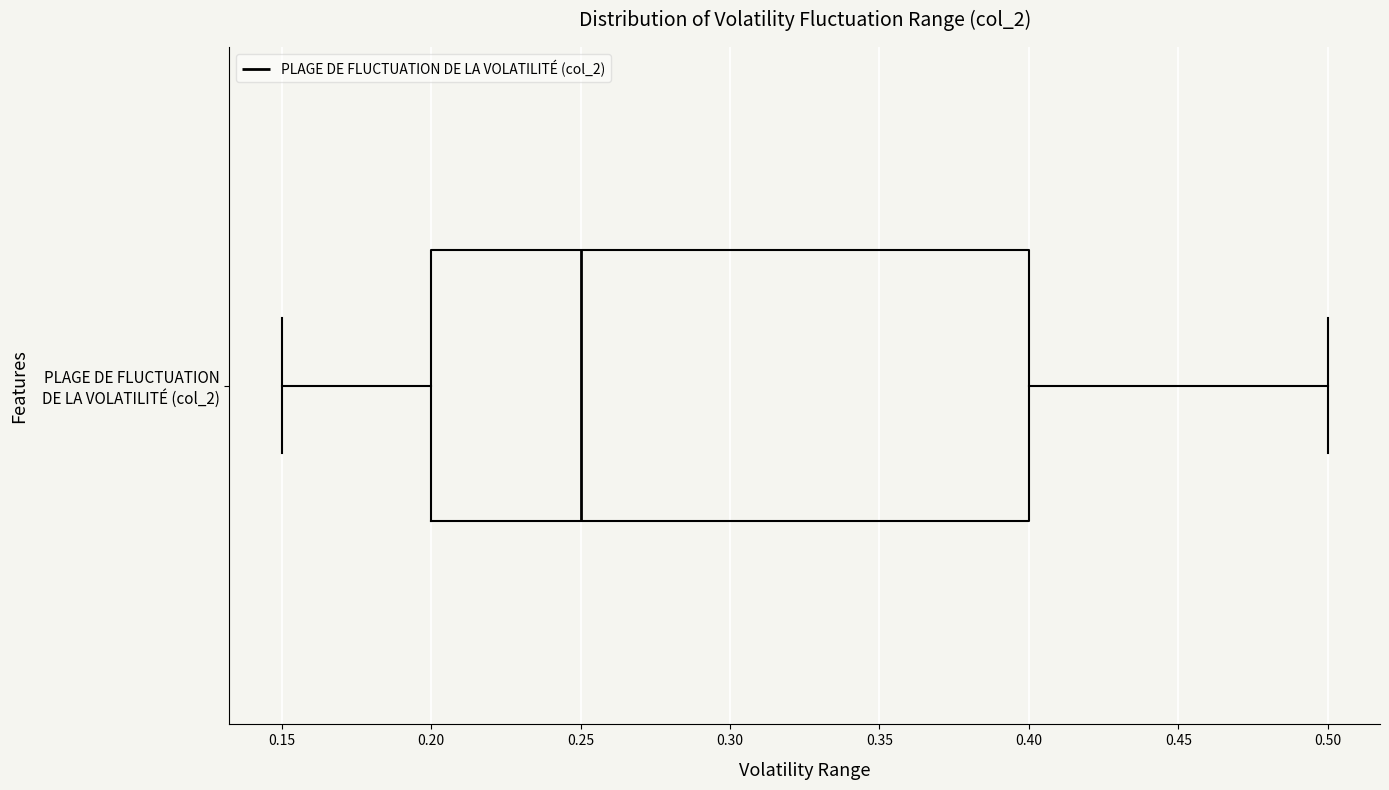

Where does the left whisker of the box for PLAGE DE FLUCTUATION DE LA VOLATILITÉ (col_2) end on the x-axis? The values are not printed on the chart, so give them approximately, as read against the axis.

0.15